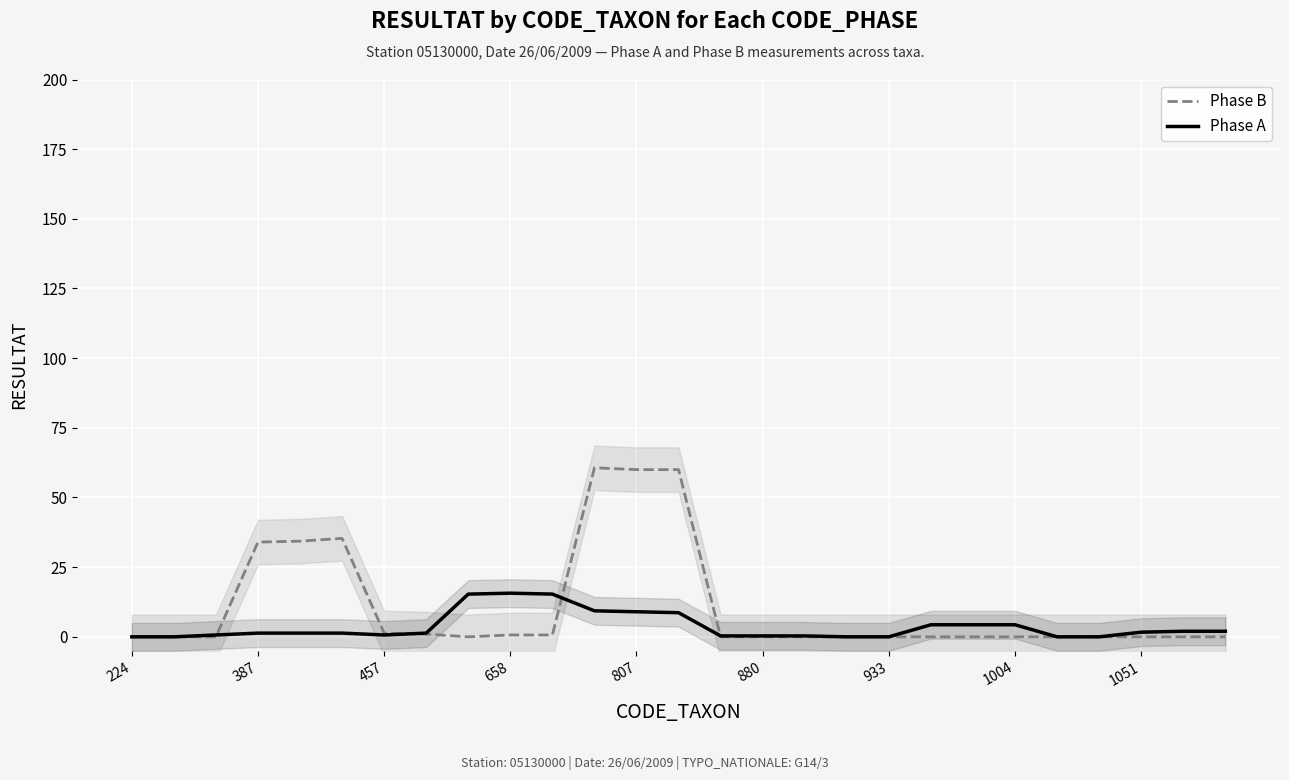

What is the maximum value for Phase A?

15.7